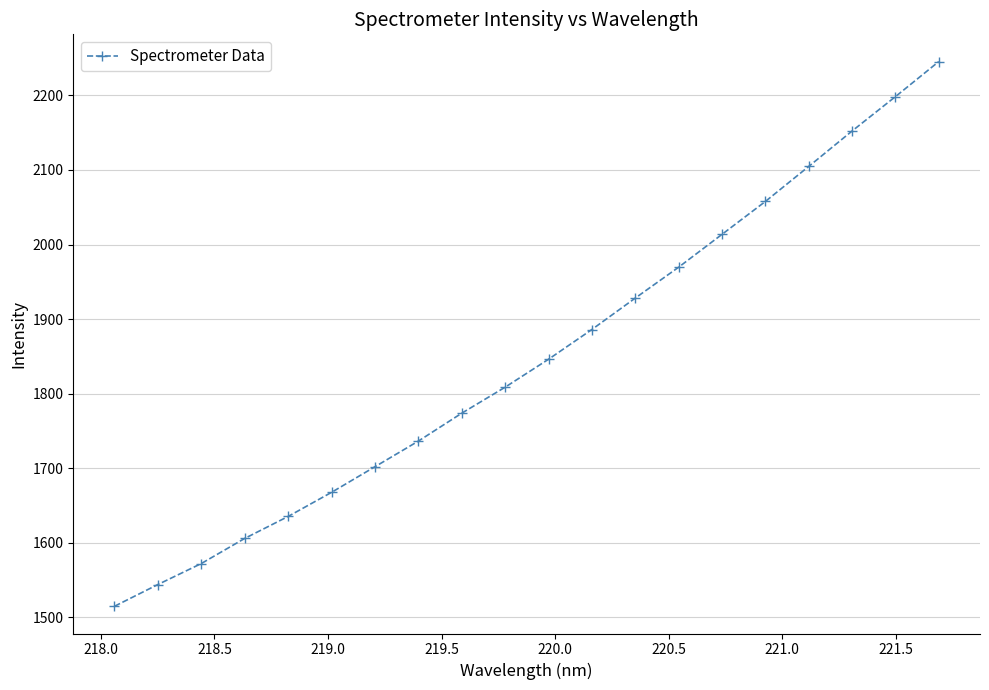

What is the value of the 19th point from the left?

2198.3